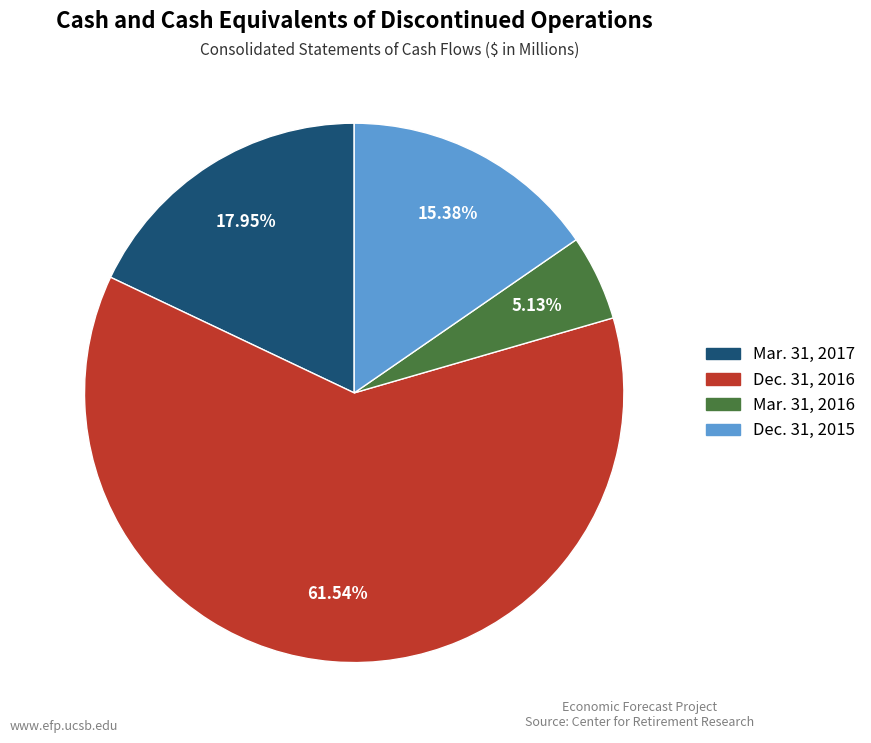

To the nearest percent, what is the difference between the largest and smallest slice percentages?

56%